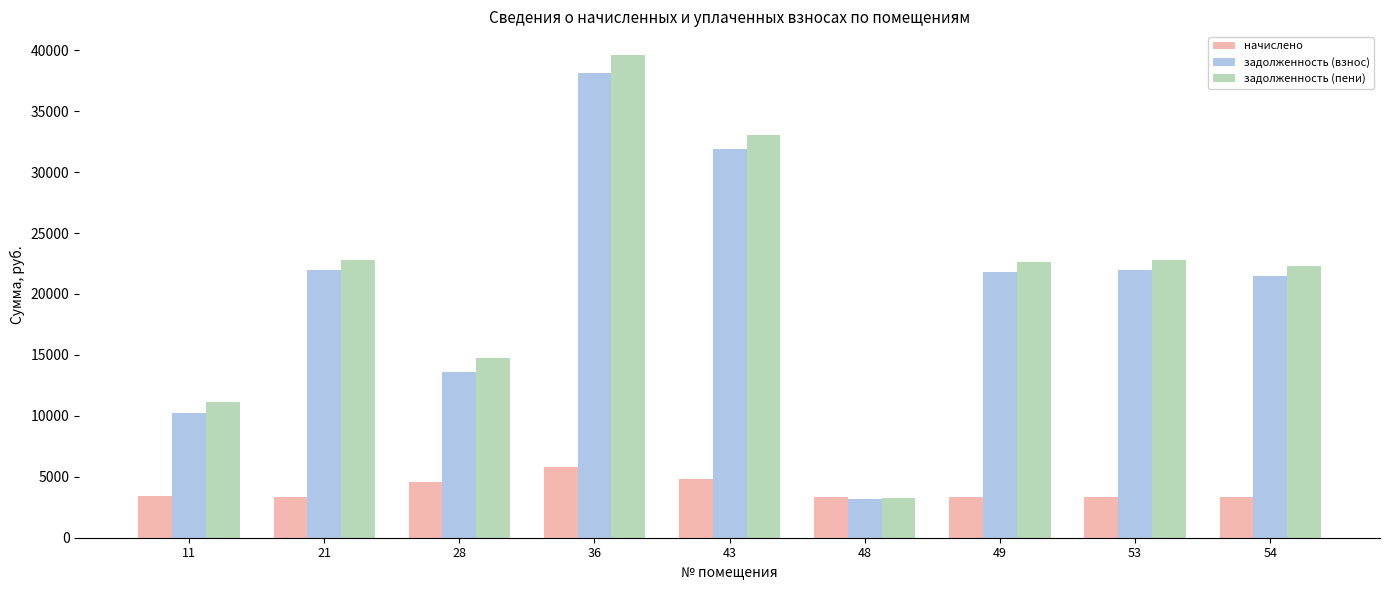

Which series changed the most between 43 and 53?

задолженность (пени)